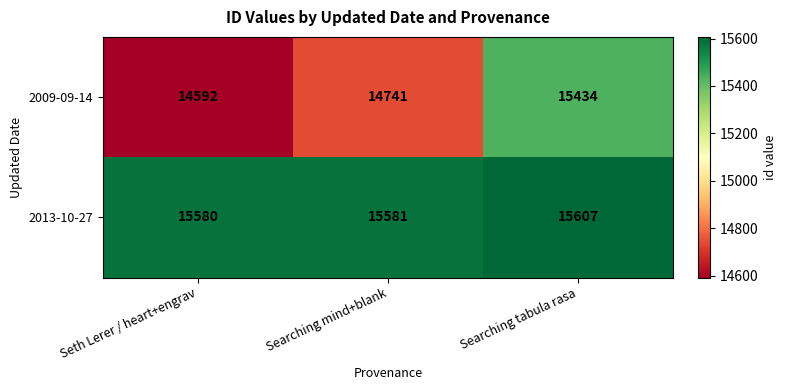

How many 2009-09-14 values are between 14592 and 15434?

3